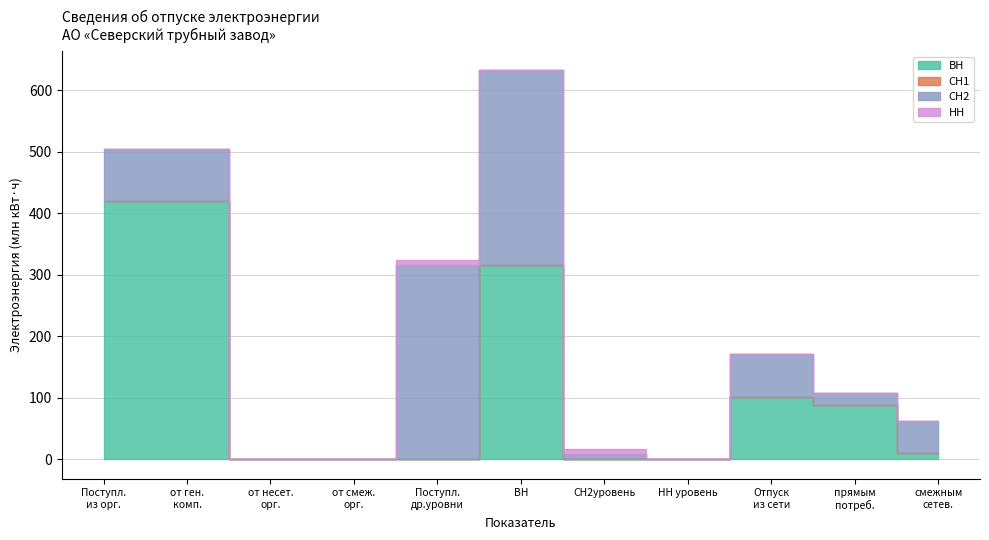

Which series has the largest total across all categories?

ВН